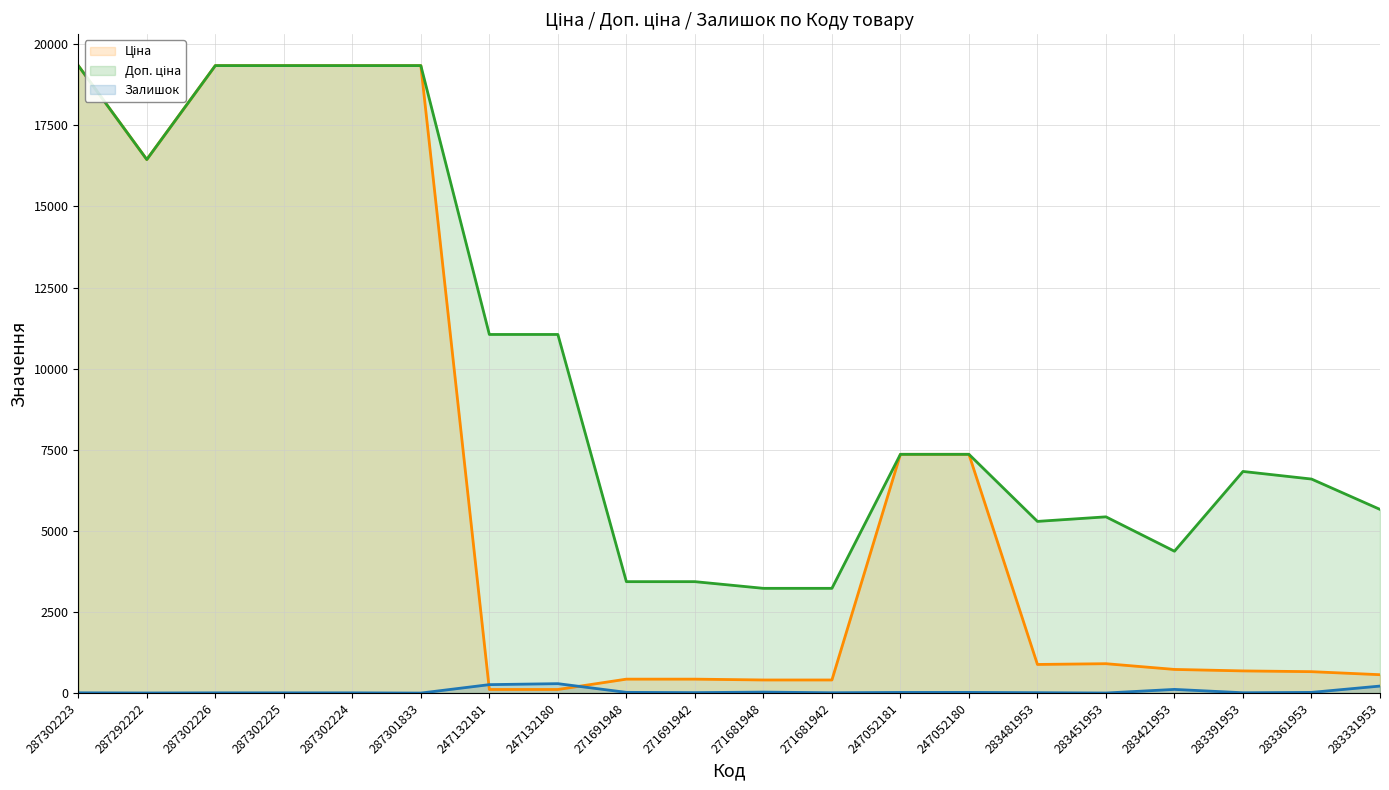

At how many categories does at least one series exceed 3304?

18